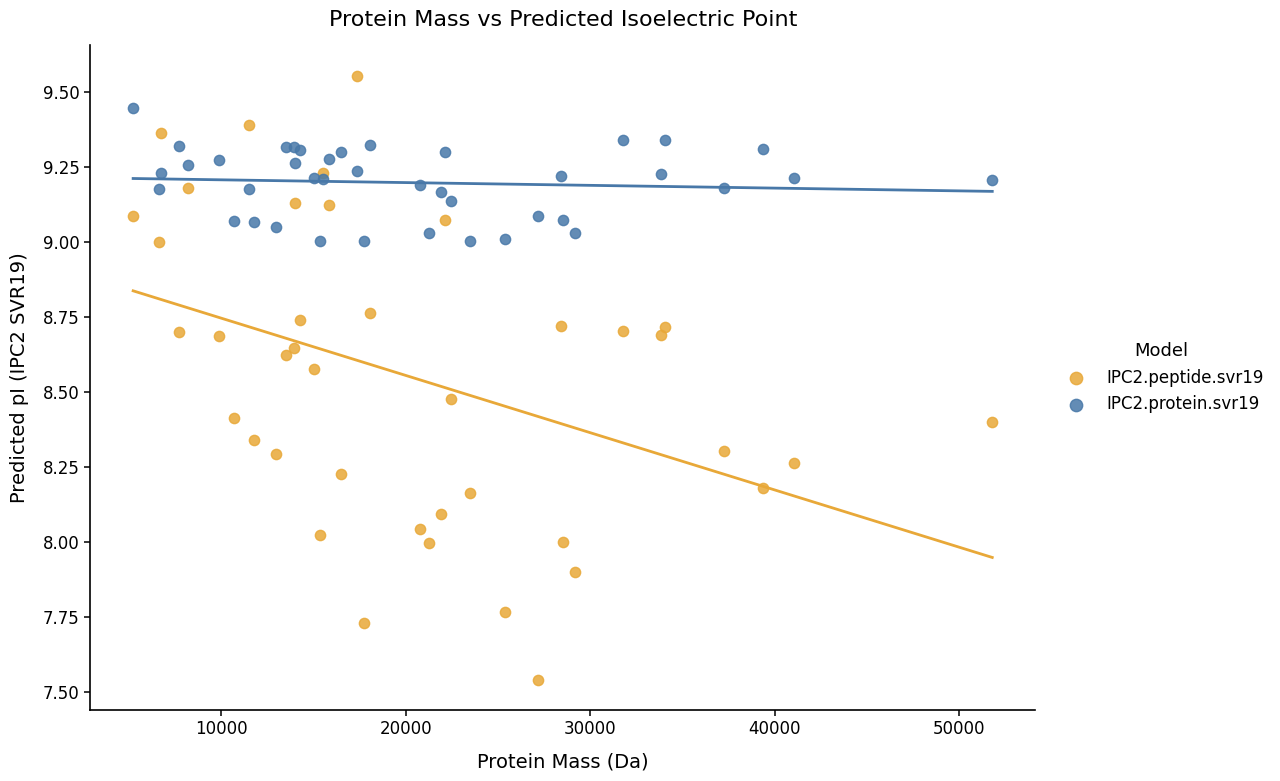

What are all the series names shown in the legend?

IPC2.peptide.svr19, IPC2.protein.svr19